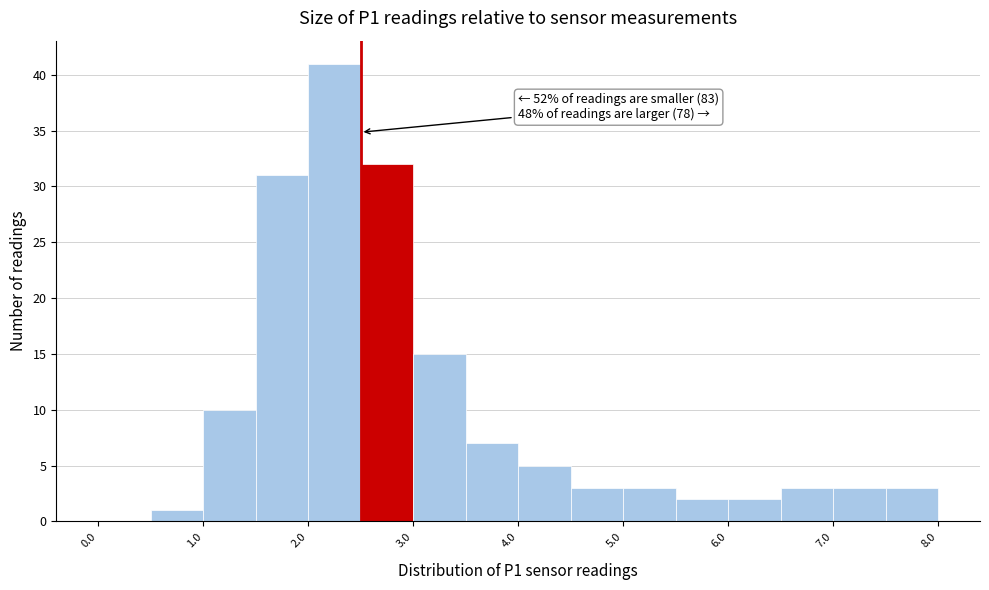

Over which range of the x-axis is the bar tallest?

2.0 to 2.5